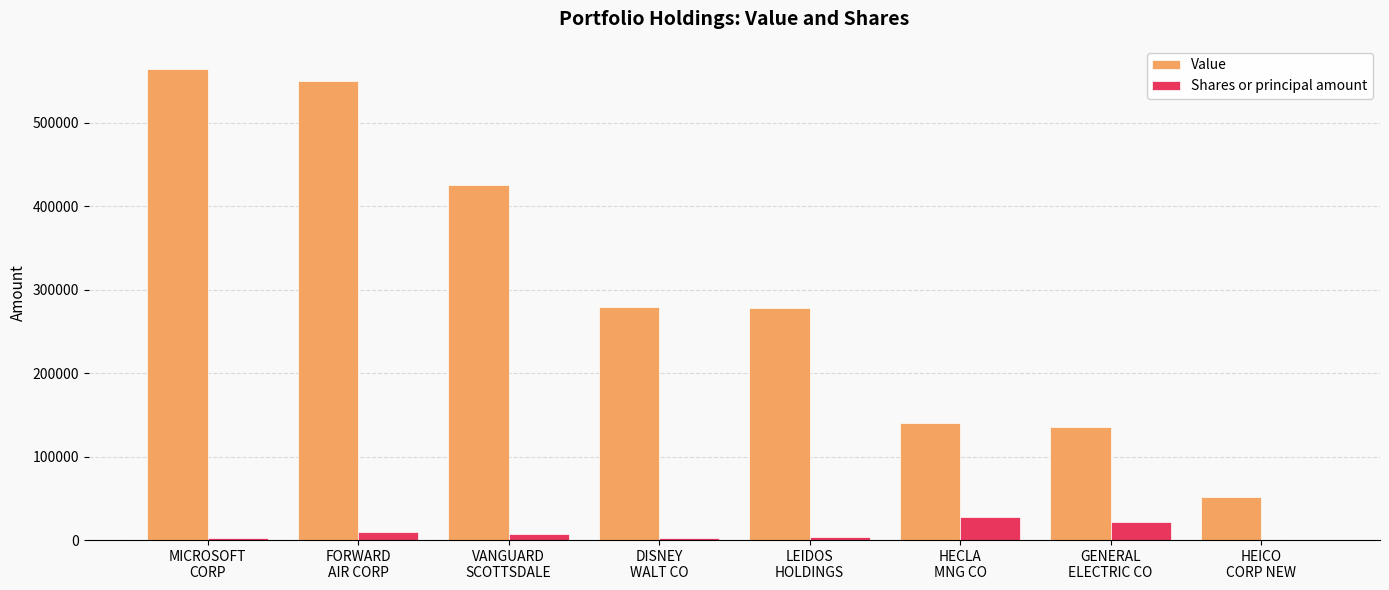

What is the highest value of the Shares or principal amount series?

27494